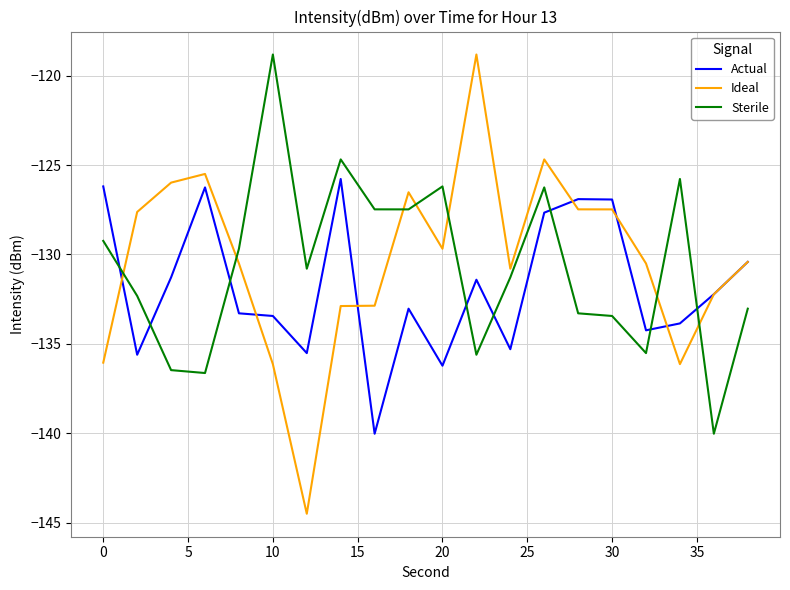

How many intersections are there between Actual and Sterile?

8